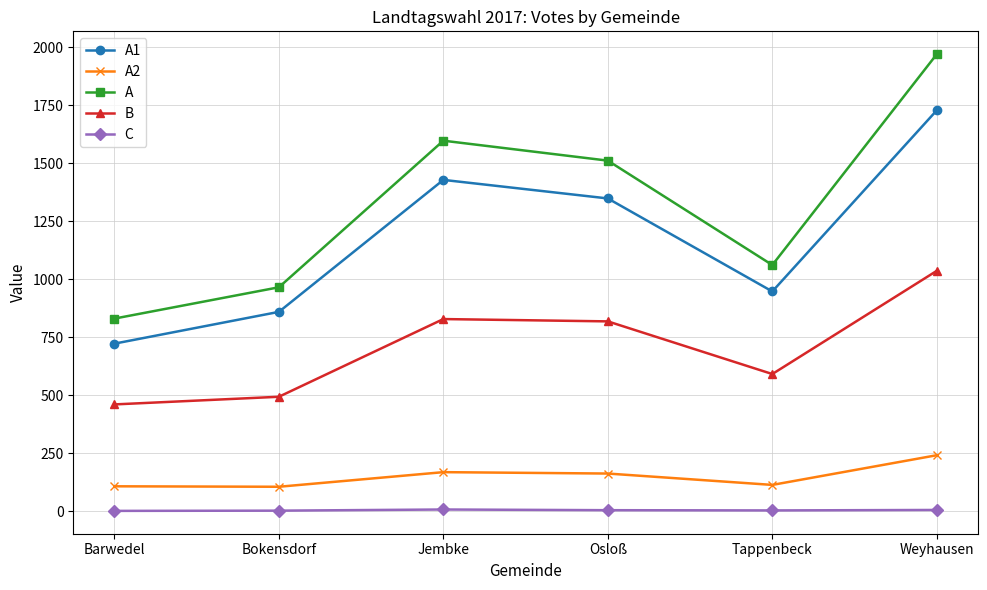

Which series changed the most between Jembke and Tappenbeck?

A